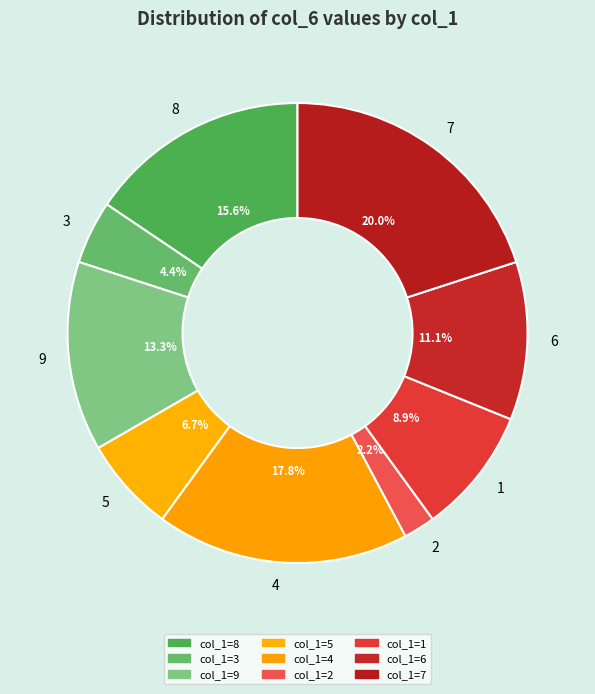

What percentage is the 8 slice, to the nearest percent?

16%